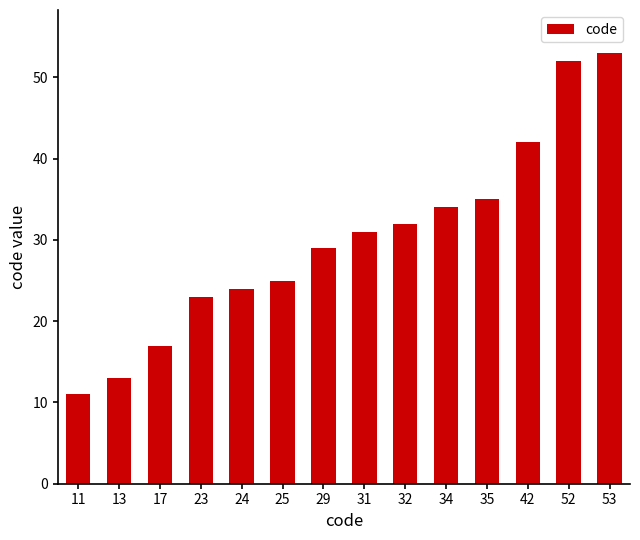

What is the value of the 4th bar from the left?

23